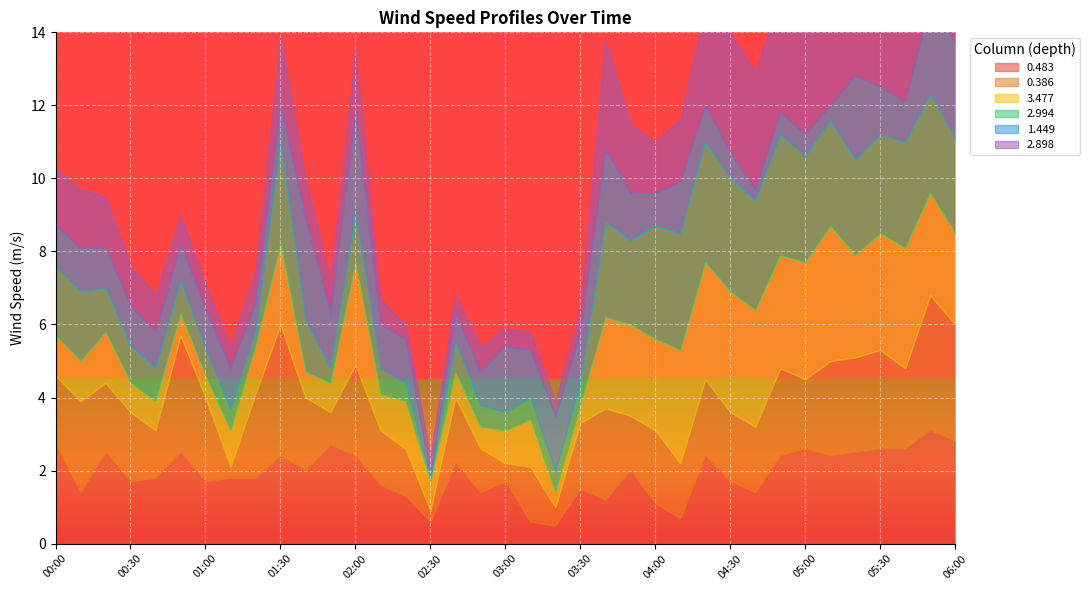

Reading right to left, what are all the values shown in this chart?

0.483: 2.8	3.1	2.6	2.6	2.5	2.4	2.6	2.4	1.4	1.7	2.4	0.7	1.1	2.0	1.2	1.5	0.5	0.6	1.7	1.4	2.2	0.6	1.3	1.6	2.4	2.7	2.0	2.4	1.8	1.8	1.7	2.5	1.8	1.7	2.5	1.4	2.7
0.386: 3.2	3.7	2.2	2.7	2.6	2.6	1.9	2.4	1.8	1.9	2.1	1.5	2.0	1.5	2.5	1.8	0.5	1.5	0.5	1.2	1.8	0.3	1.3	1.5	2.5	0.9	2.0	3.6	2.3	0.3	2.3	3.2	1.3	1.9	1.9	2.5	1.9
3.477: 2.5	2.8	3.3	3.2	2.8	3.7	3.2	3.1	3.2	3.3	3.2	3.1	2.5	2.5	2.5	0.5	0.4	1.3	0.9	0.6	0.7	0.8	1.3	1.0	2.8	0.8	0.7	2.2	1.3	1.0	0.6	0.6	0.8	0.8	1.4	1.1	1.1
2.994: 2.6	2.7	2.9	2.7	2.6	2.9	2.9	3.3	3.0	3.1	3.3	3.2	3.1	2.3	2.6	0.6	0.6	0.6	0.5	0.6	0.8	0.1	0.5	0.7	1.3	0.4	1.4	2.8	0.4	0.6	0.7	0.9	0.9	1.0	1.2	1.9	1.9
1.449: 2.6	2.5	1.1	1.3	2.3	0.4	0.6	0.6	0.3	0.7	1.0	1.4	0.9	1.3	2.0	1.4	1.5	1.3	1.8	0.9	0.8	0.1	1.2	1.2	2.8	1.5	2.8	1.0	0.8	1.1	1.1	1.0	1.0	1.1	1.1	1.2	1.1
2.898: 2.6	2.6	3.2	2.6	2.7	3.2	3.3	3.2	3.2	3.3	2.7	1.7	1.4	1.9	3.0	0.6	0.4	0.5	0.5	0.7	0.5	0.5	0.4	0.7	1.7	0.9	1.1	1.9	0.9	0.6	0.7	0.8	1.0	1.1	1.4	1.6	1.6